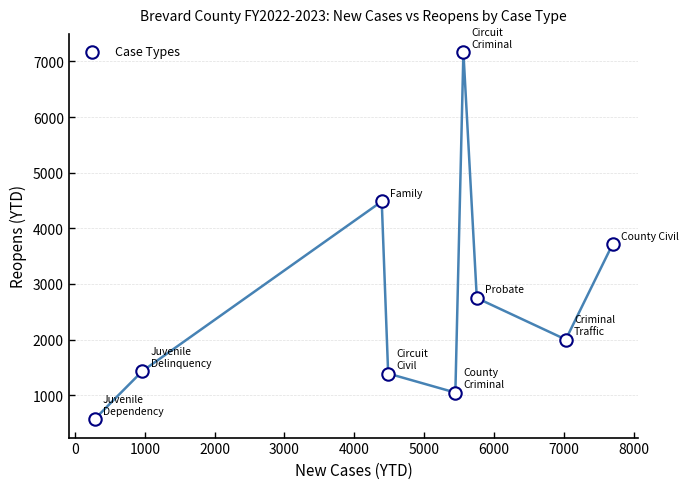

What is the range of Y values (max minus min)?

6598